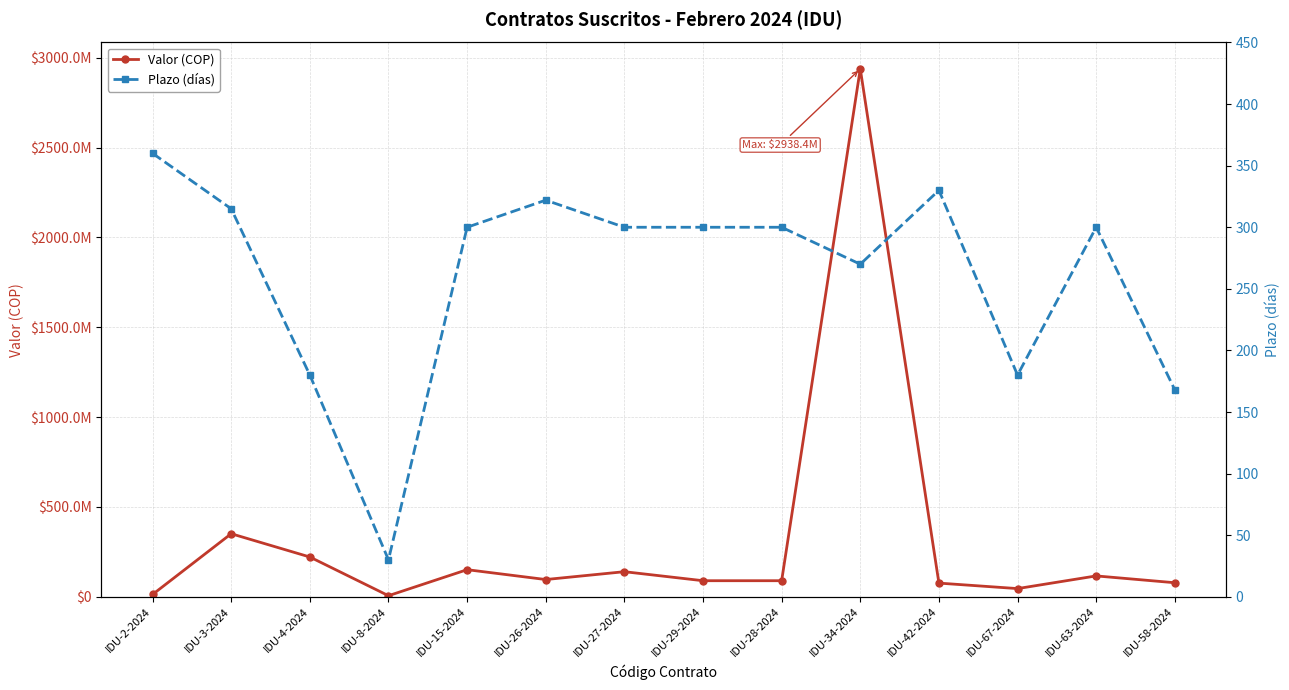

At which category does the chart reach its minimum across all series?

IDU-8-2024